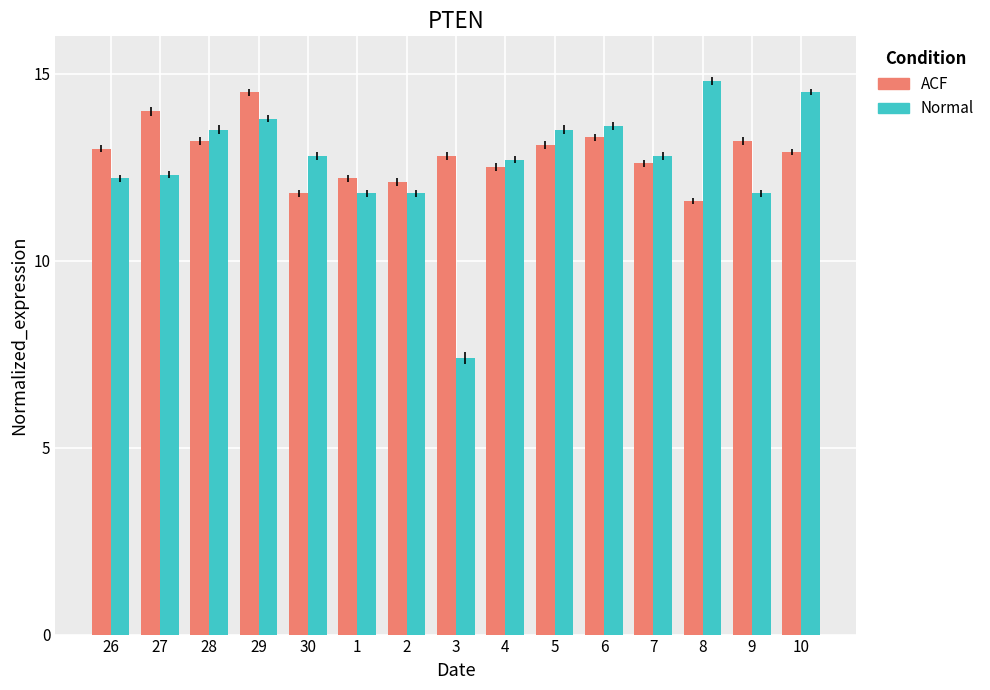

What is the label of the 15th bar from the right?

26